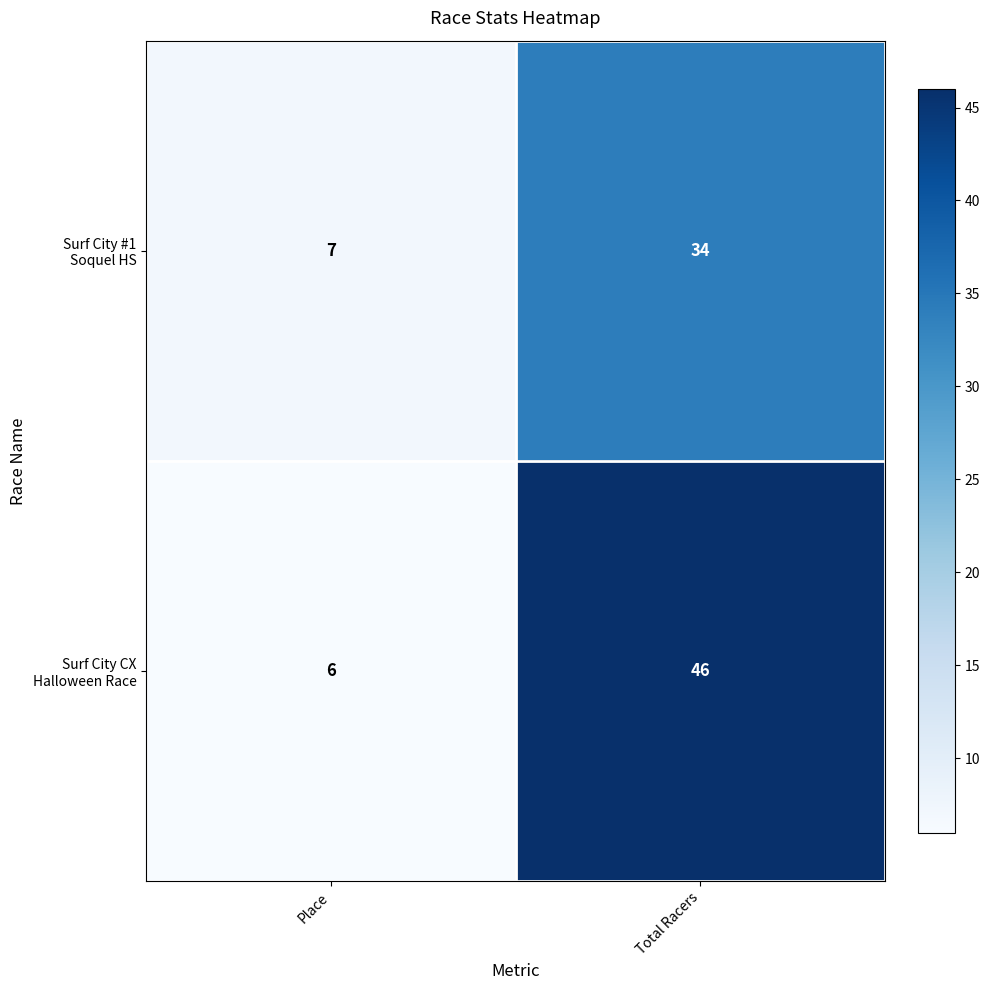

What is the difference between the highest and lowest values at Total Racers?

12